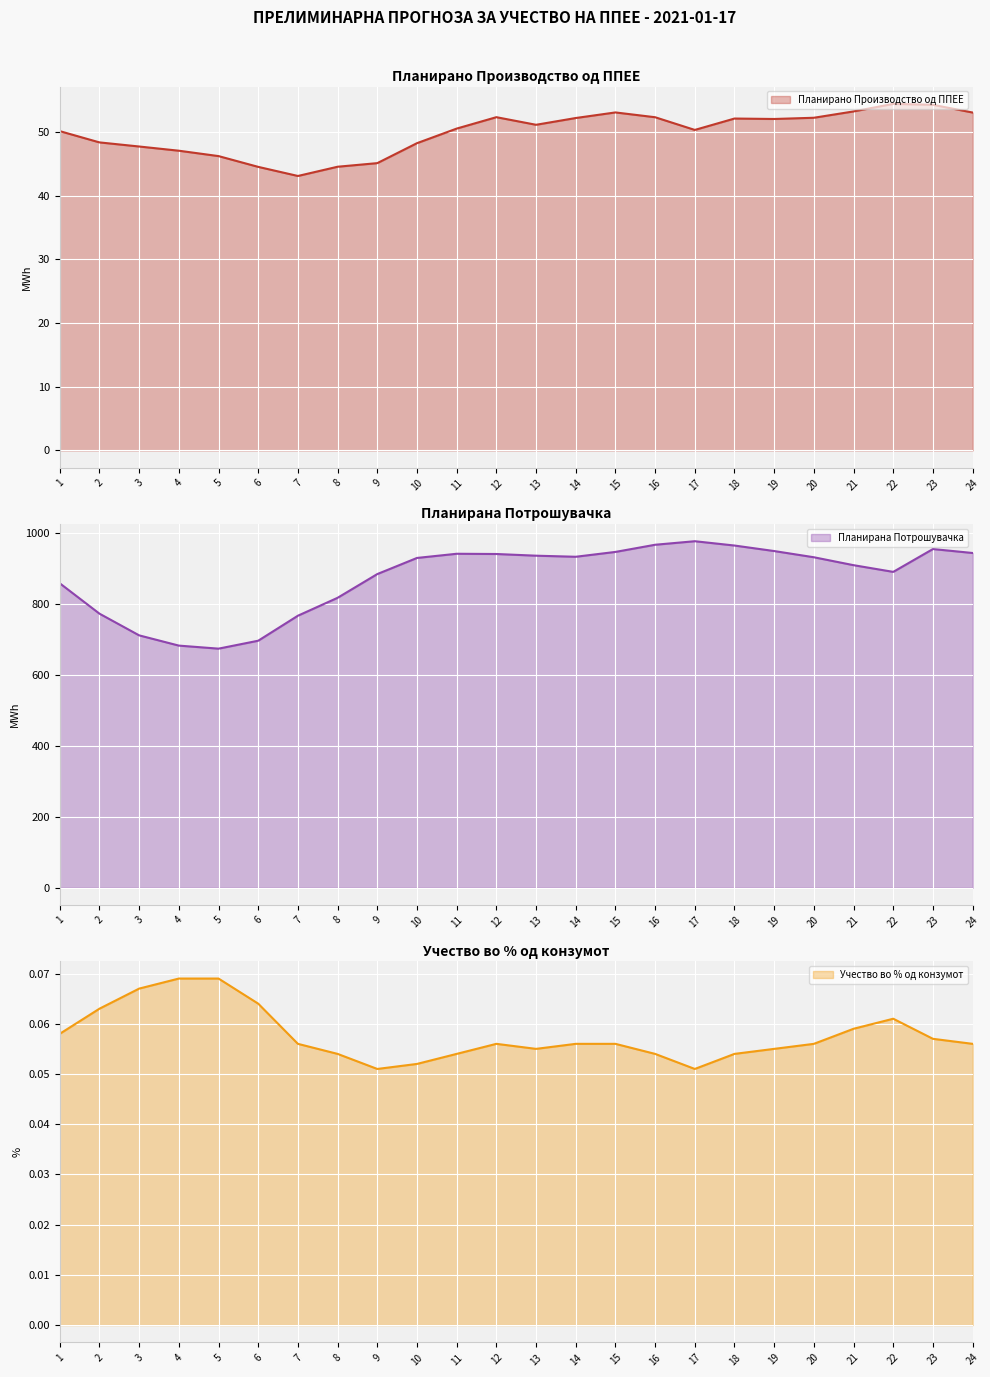

List the series in order of their peak value, highest first.

Планирана Потрошувачка, Планирано Производство од ППЕЕ, Учество во % од конзумот